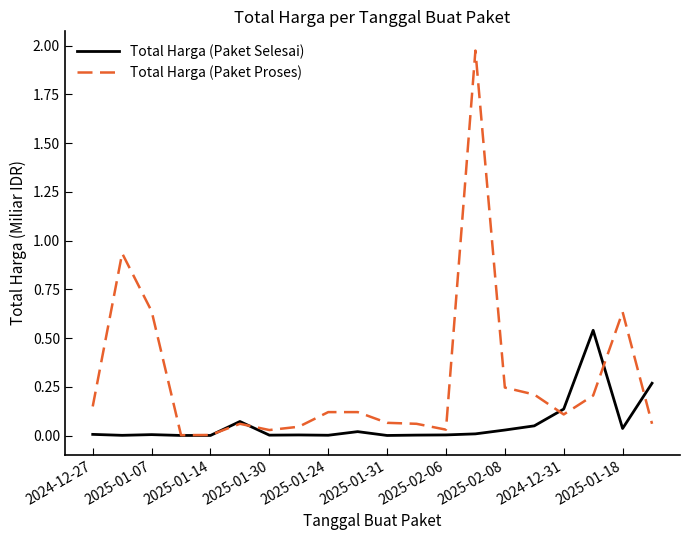

What is the sum of all Total Harga (Paket Proses) values?

5.7